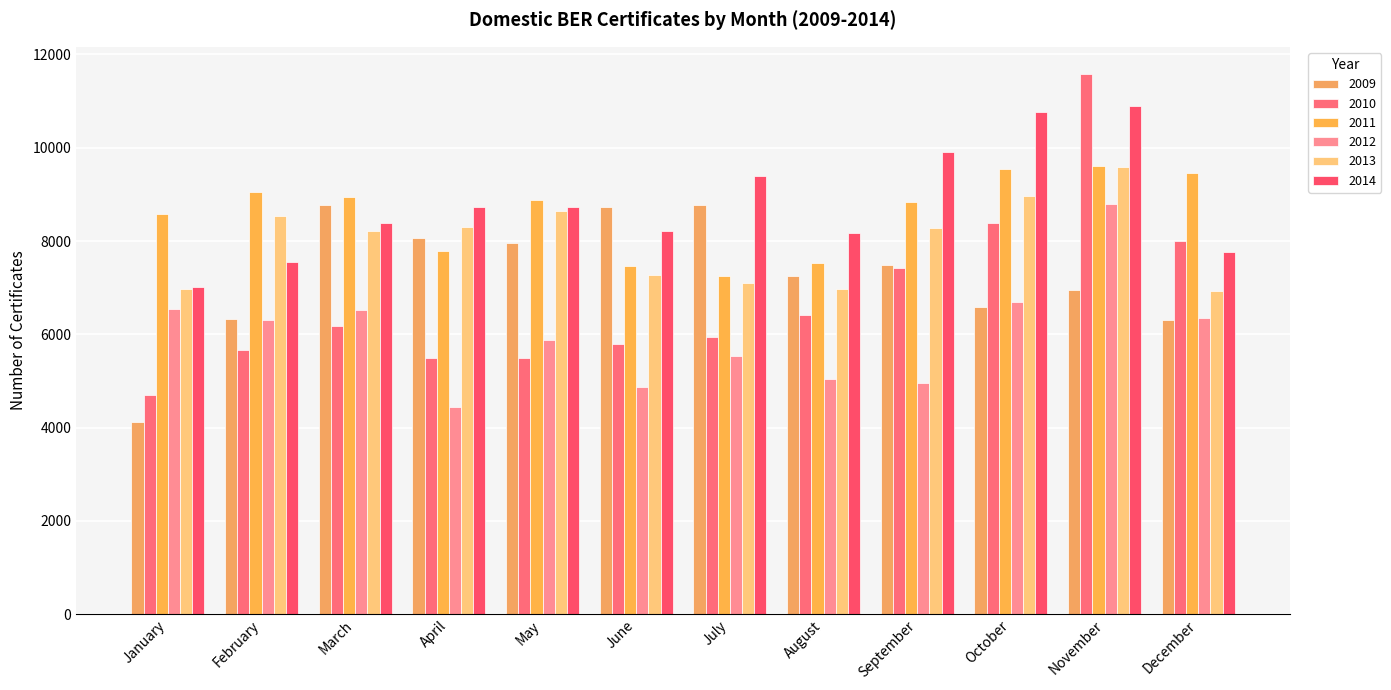

At which category does the chart reach its minimum across all series?

January